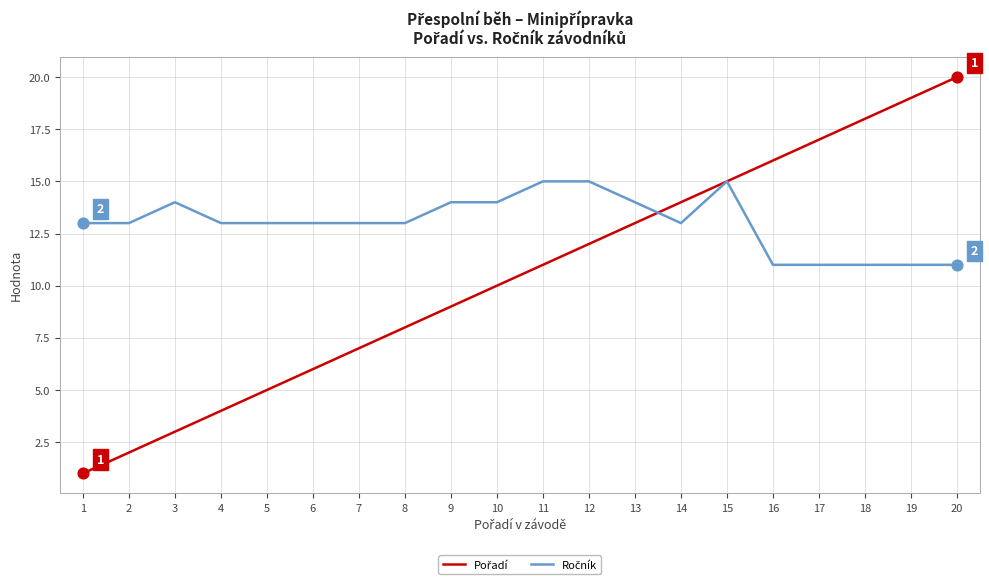

At which category is the sum across all series the highest?

20